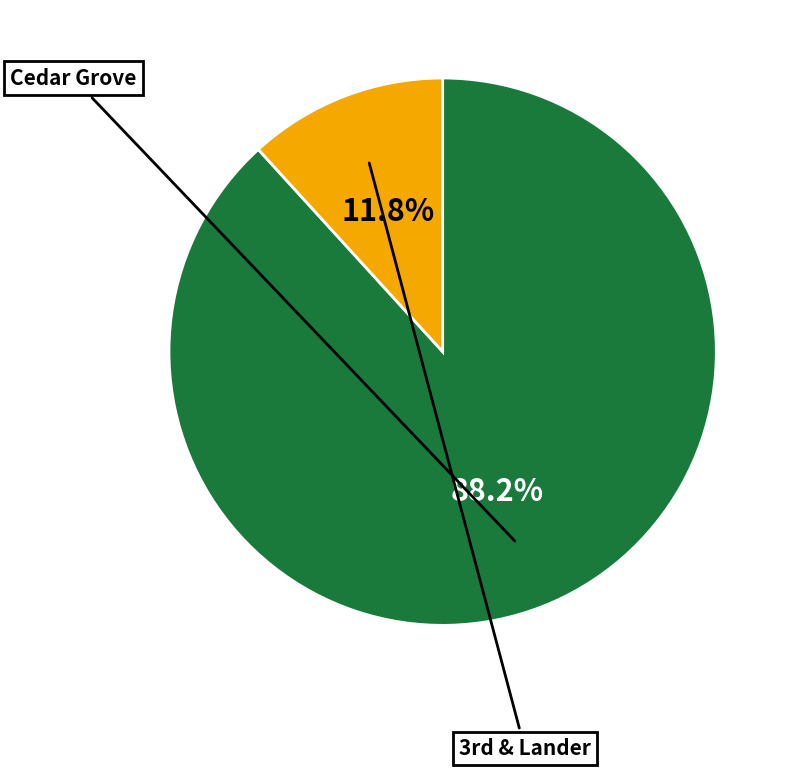

Is there any slice that represents more than half of the pie?

Yes